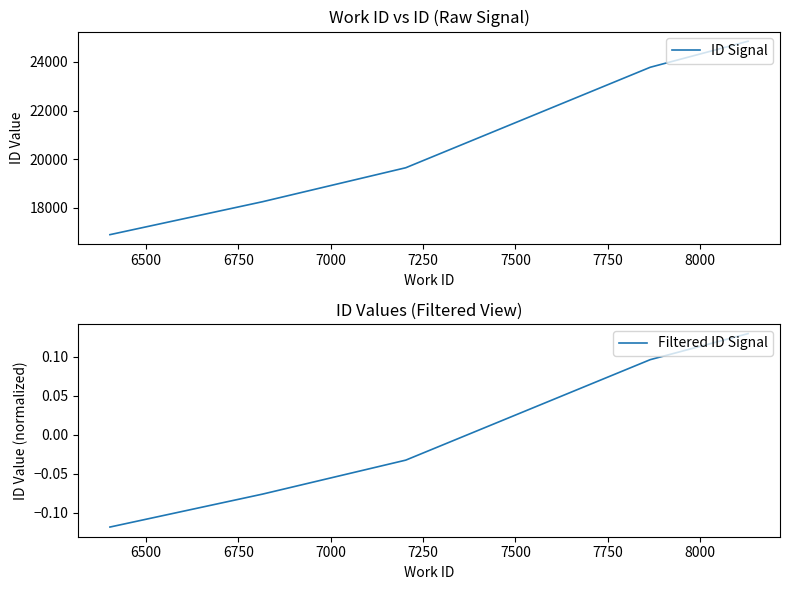

Reading left to right, list all the values displayed in this chart.

ID Signal: 16891.0	18246.0	19645.0	23780.0	24852.0
Filtered ID Signal: -0.1	-0.1	-0.0	0.1	0.1